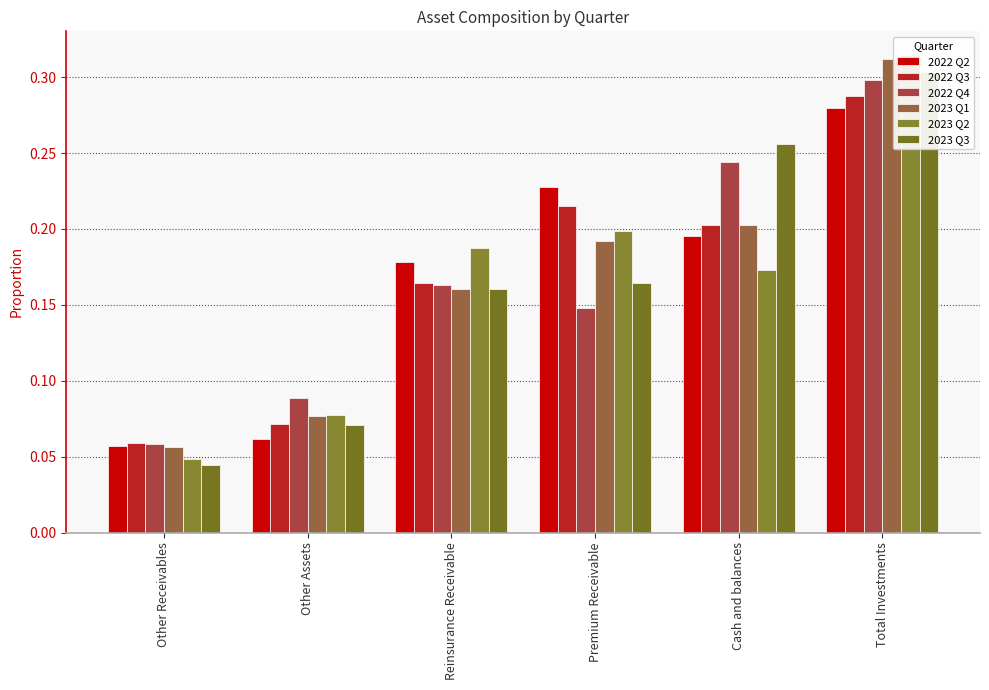

True or false: 2023 Q1 has a value of 0.3 at Premium Receivable.

False